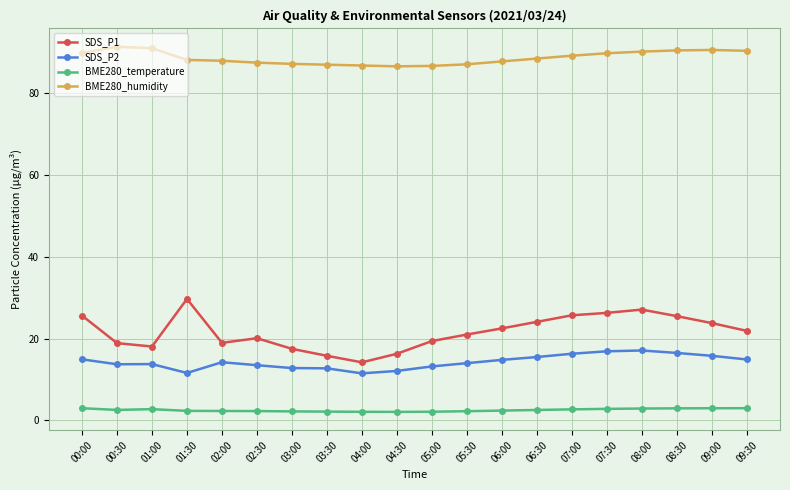

True or false: SDS_P2 and SDS_P1 intersect in this chart.

False